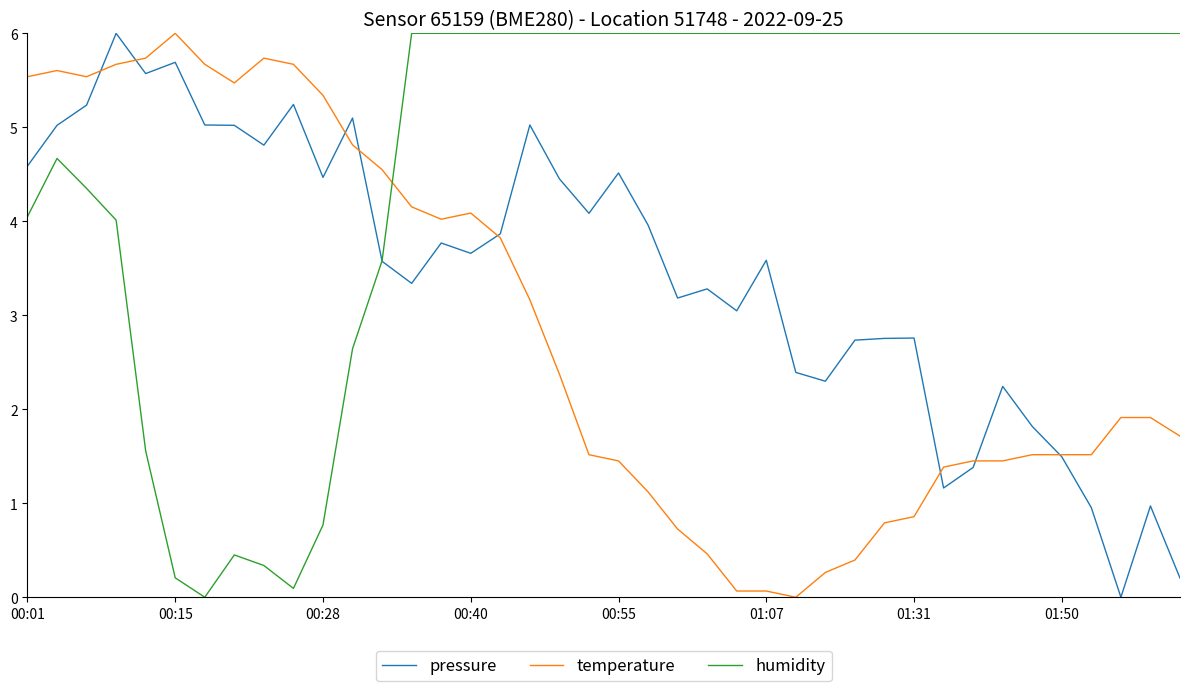

What is the maximum value shown in the chart?

6.0